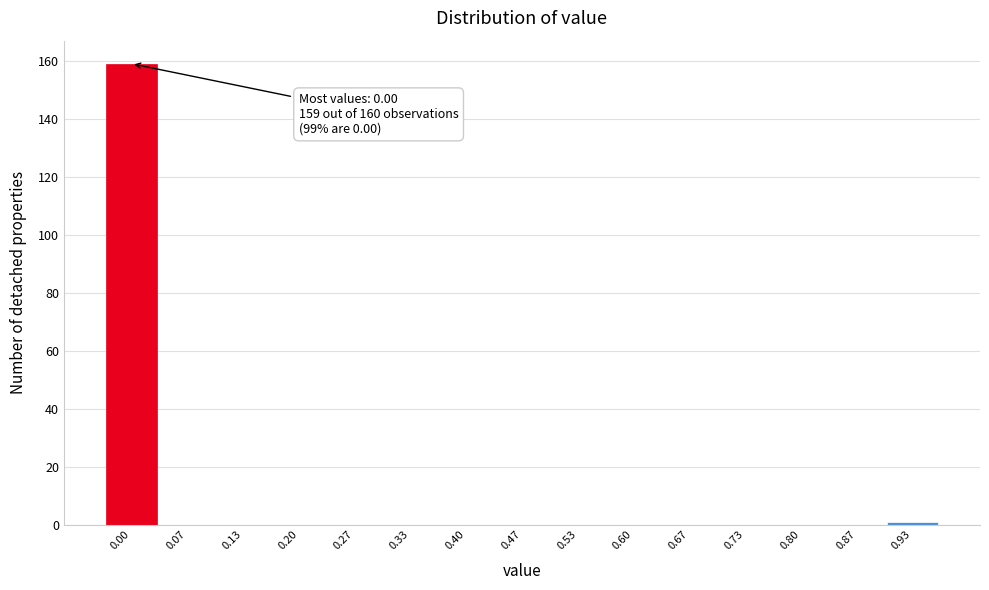

Reading left to right, extract all data points from this chart.

0.00=159	0.07=0	0.13=0	0.20=0	0.27=0	0.33=0	0.40=0	0.47=0	0.53=0	0.60=0	0.67=0	0.73=0	0.80=0	0.87=0	0.93=1